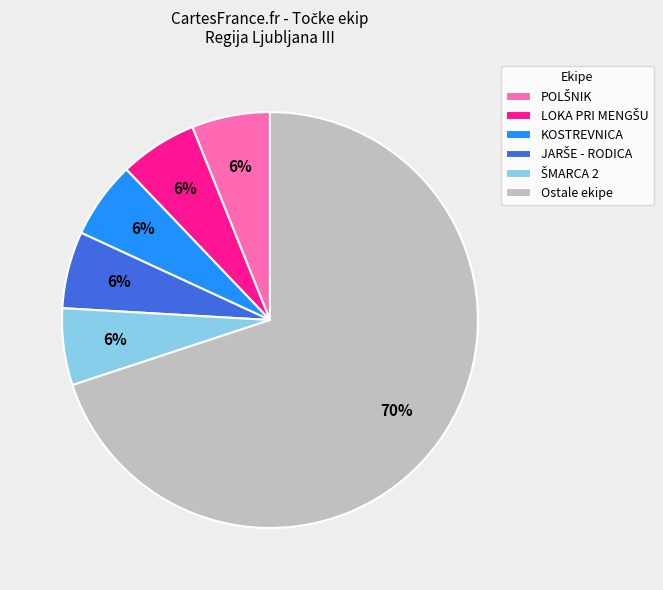

What is the largest slice in the pie chart?

Ostale ekipe